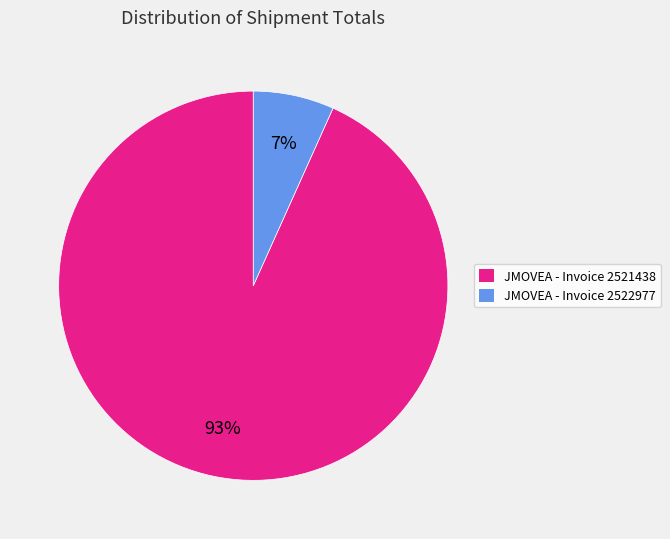

Which category has the smallest portion of the pie?

JMOVEA - Invoice 2522977